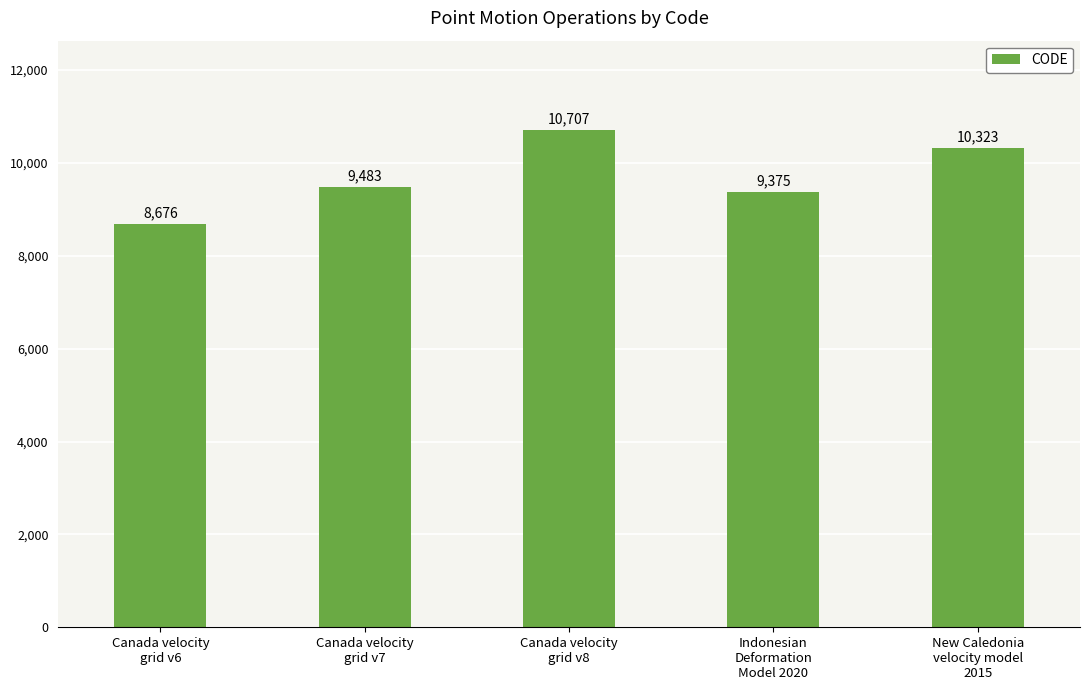

What is the sum of all values?

48564